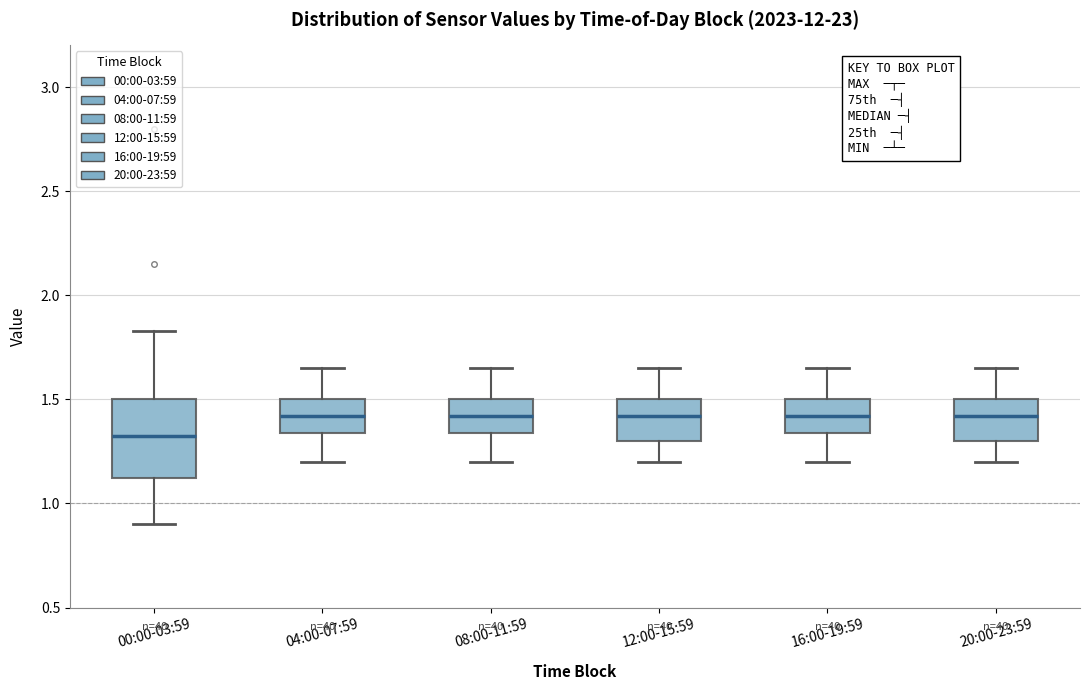

Comparing the boxes themselves (not the whiskers), which one is the tallest?

00:00-03:59